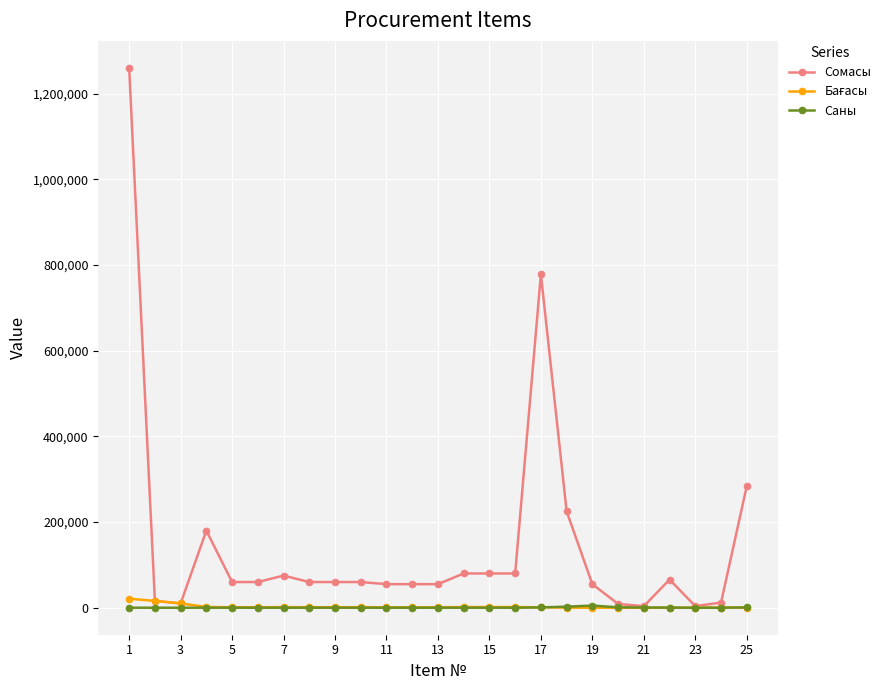

How many lines are shown in the chart?

3